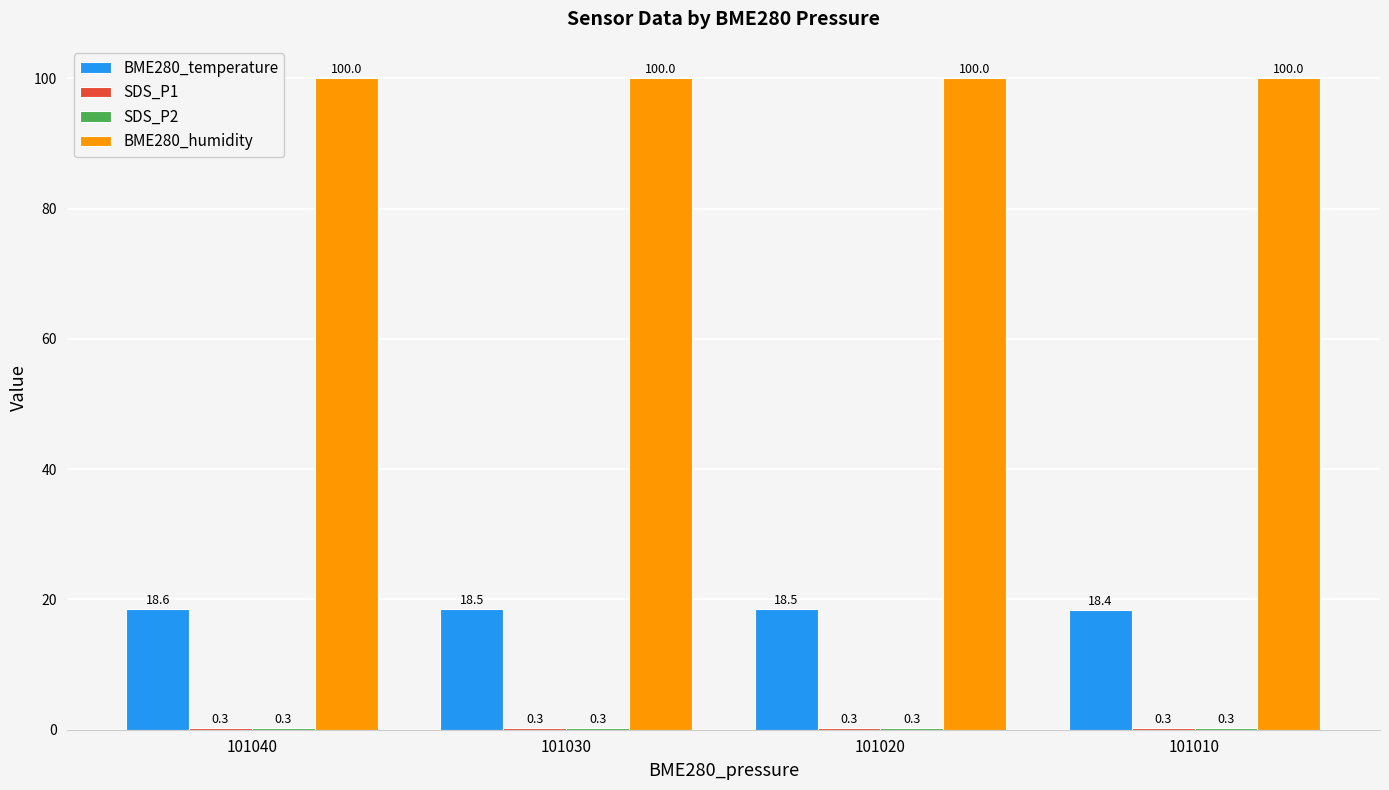

True or false: BME280_temperature has a value of 18.6 at 101040.

True